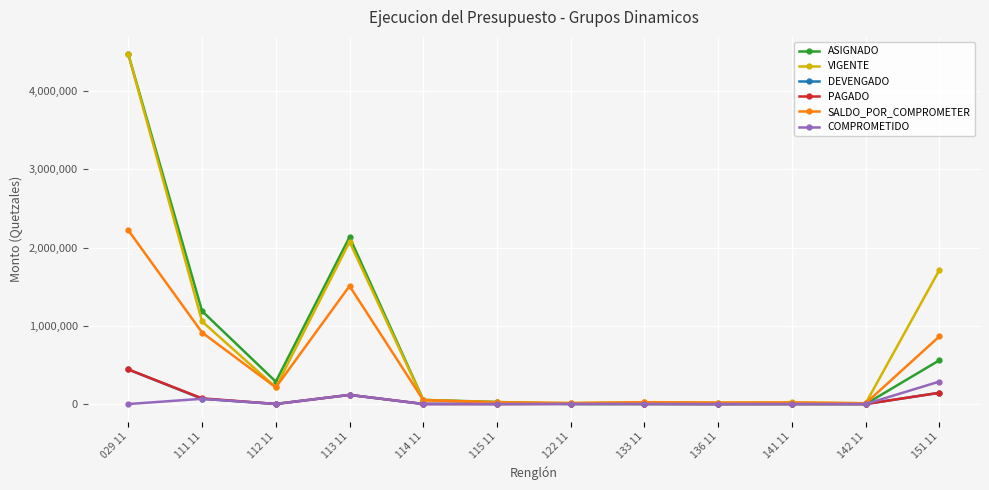

Does the chart display data point markers on the line(s)?

Yes